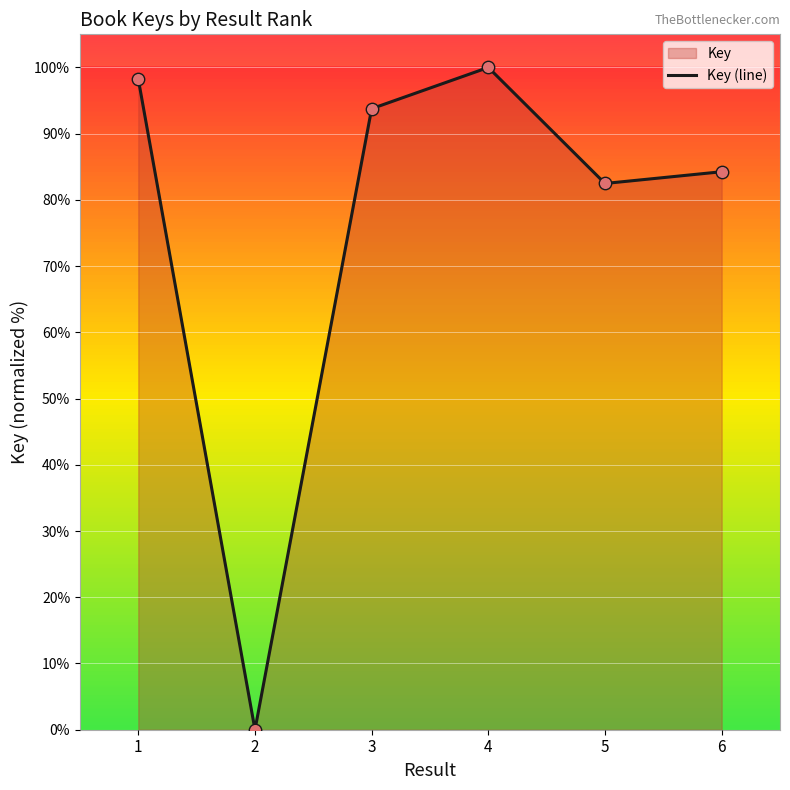

Approximately how many times larger is the value at 6 compared to 5?

1.0